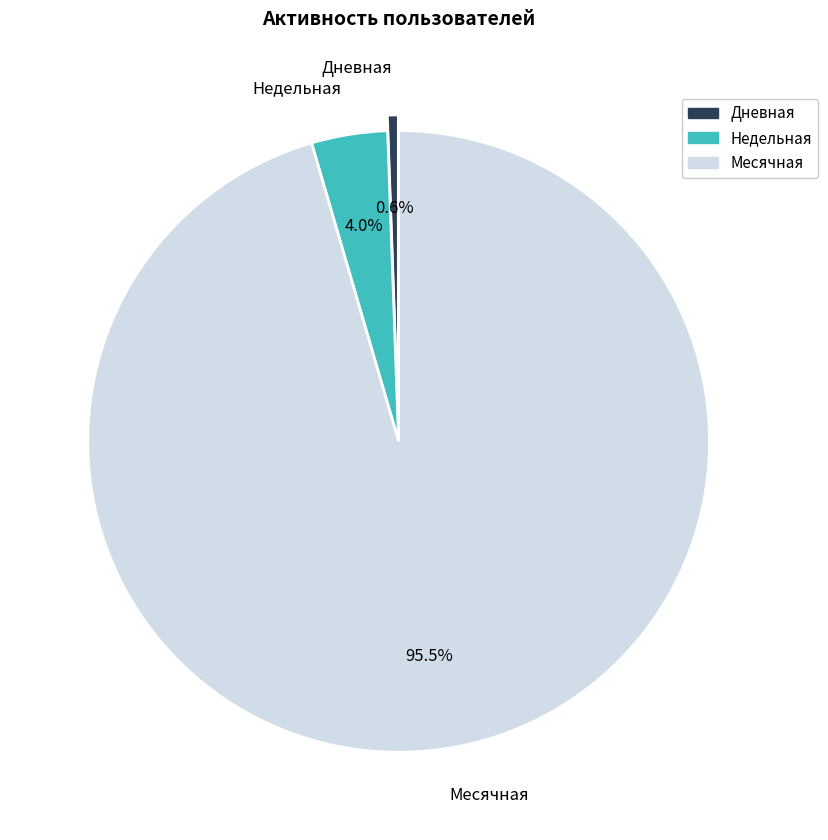

Rank the categories by value from lowest to highest.

Дневная, Недельная, Месячная